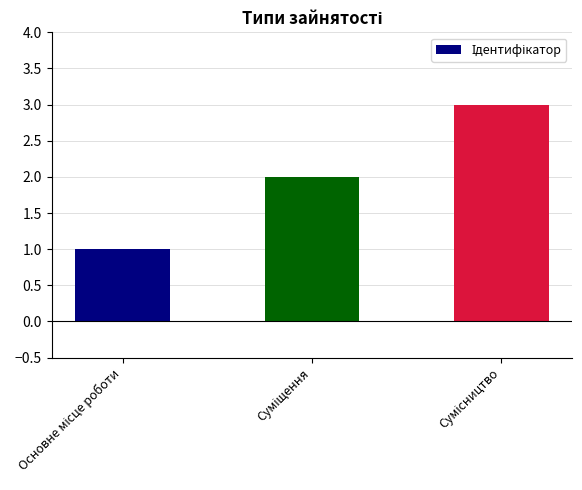

What is the maximum value shown in the chart?

3